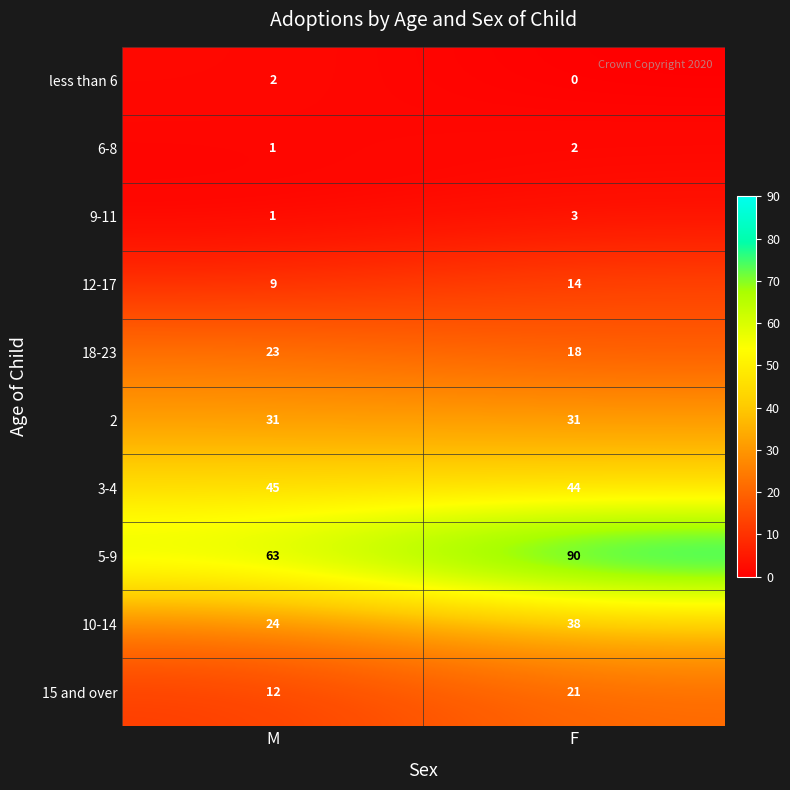

Reading right to left, transcribe all the data shown in this chart.

less than 6: F=0	M=2
6-8: F=2	M=1
9-11: F=3	M=1
12-17: F=14	M=9
18-23: F=18	M=23
2: F=31	M=31
3-4: F=44	M=45
5-9: F=90	M=63
10-14: F=38	M=24
15 and over: F=21	M=12